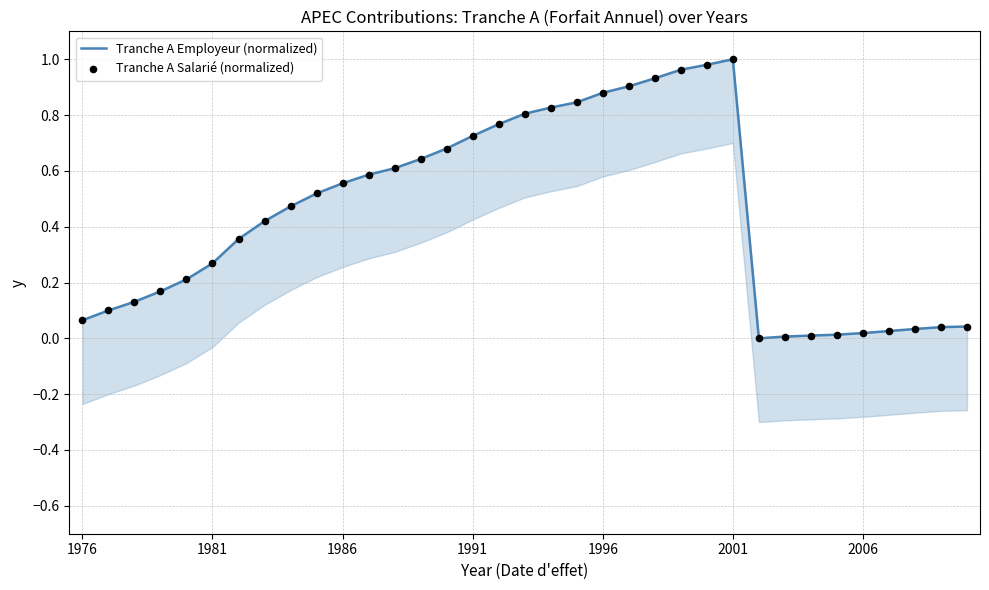

What are all the series names shown in the legend?

Tranche A Employeur (normalized), Tranche A Salarié (normalized)